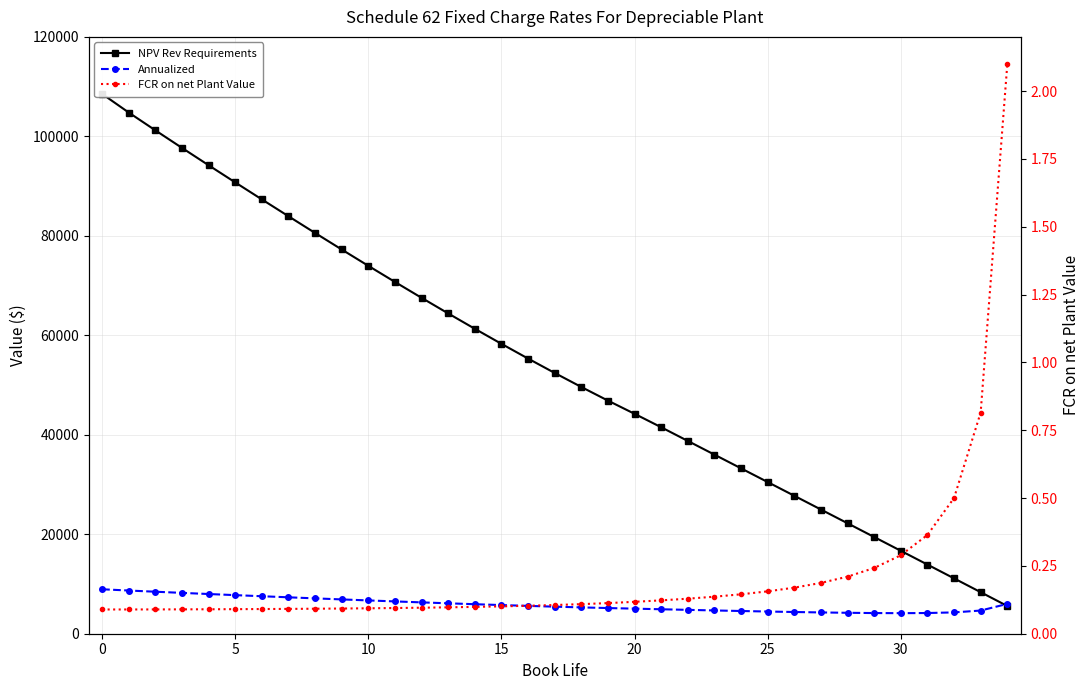

What is the label of the 20th point from the left?

19